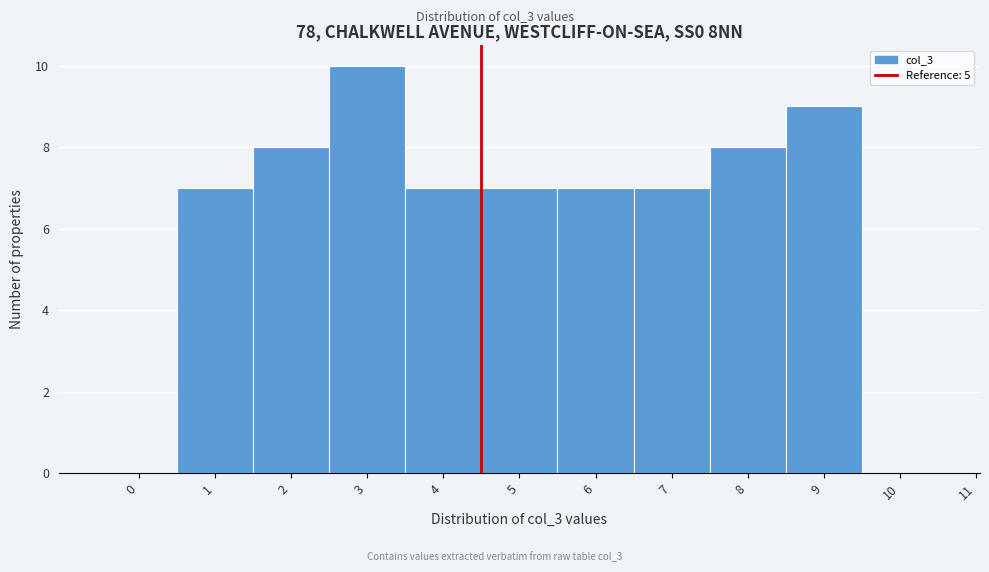

Reading left to right, what are all the values shown in this chart?

0=0	1=7	2=8	3=10	4=7	5=7	6=7	7=7	8=8	9=9	10=0